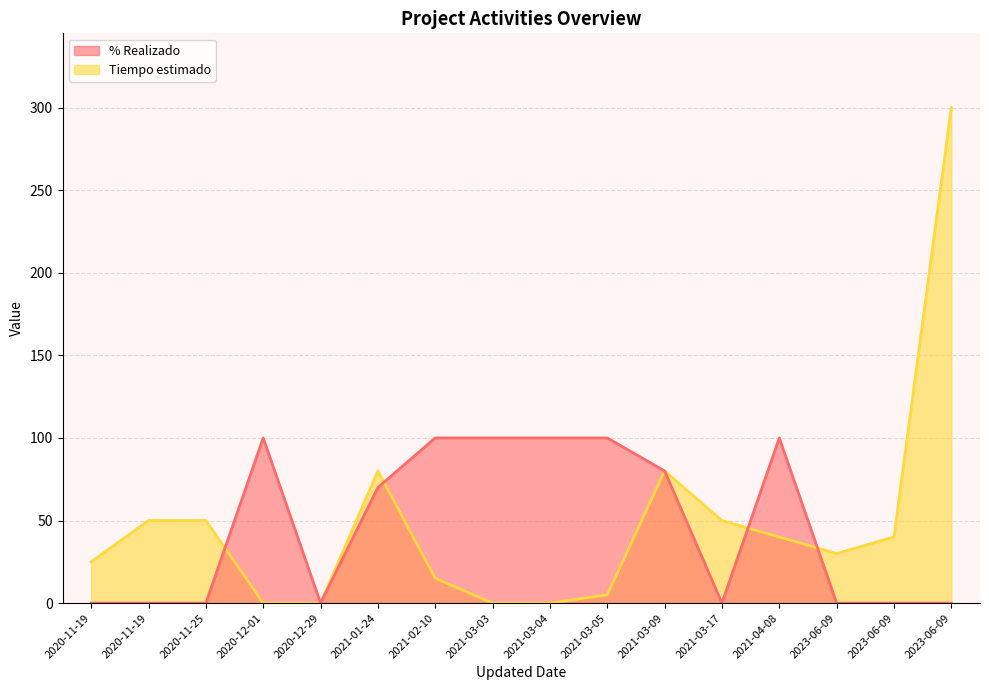

List the labels in order of % Realizado value, largest first.

2021-02-10, 2021-03-05, 2021-03-04, 2021-04-08, 2020-12-01, 2021-03-03, 2021-03-09, 2021-01-24, 2020-12-29, 2023-06-09, 2023-06-09, 2023-06-09, 2020-11-25, 2021-03-17, 2020-11-19, 2020-11-19